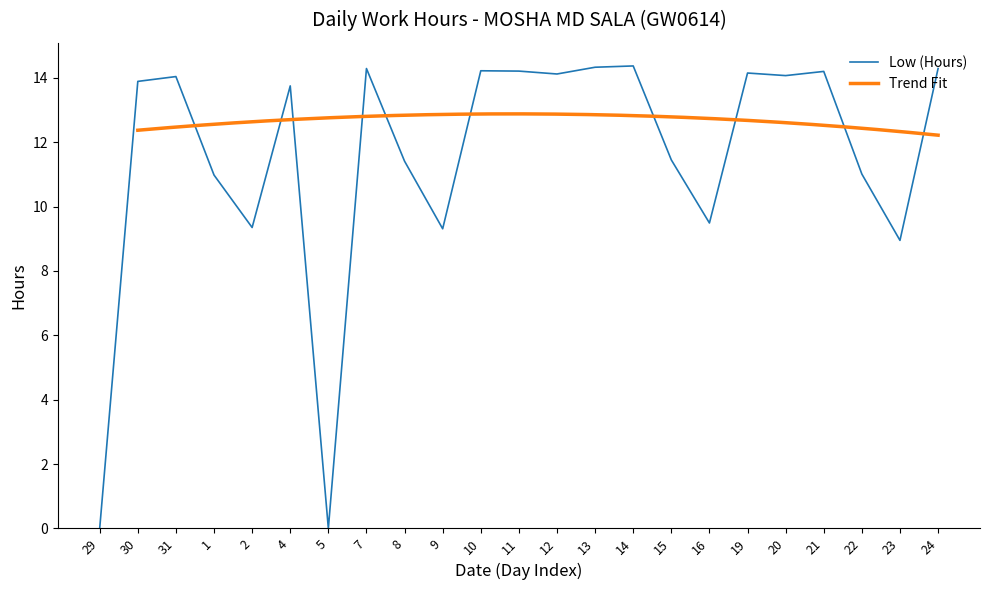

What is the difference between the maximum and second lowest values?

14.4